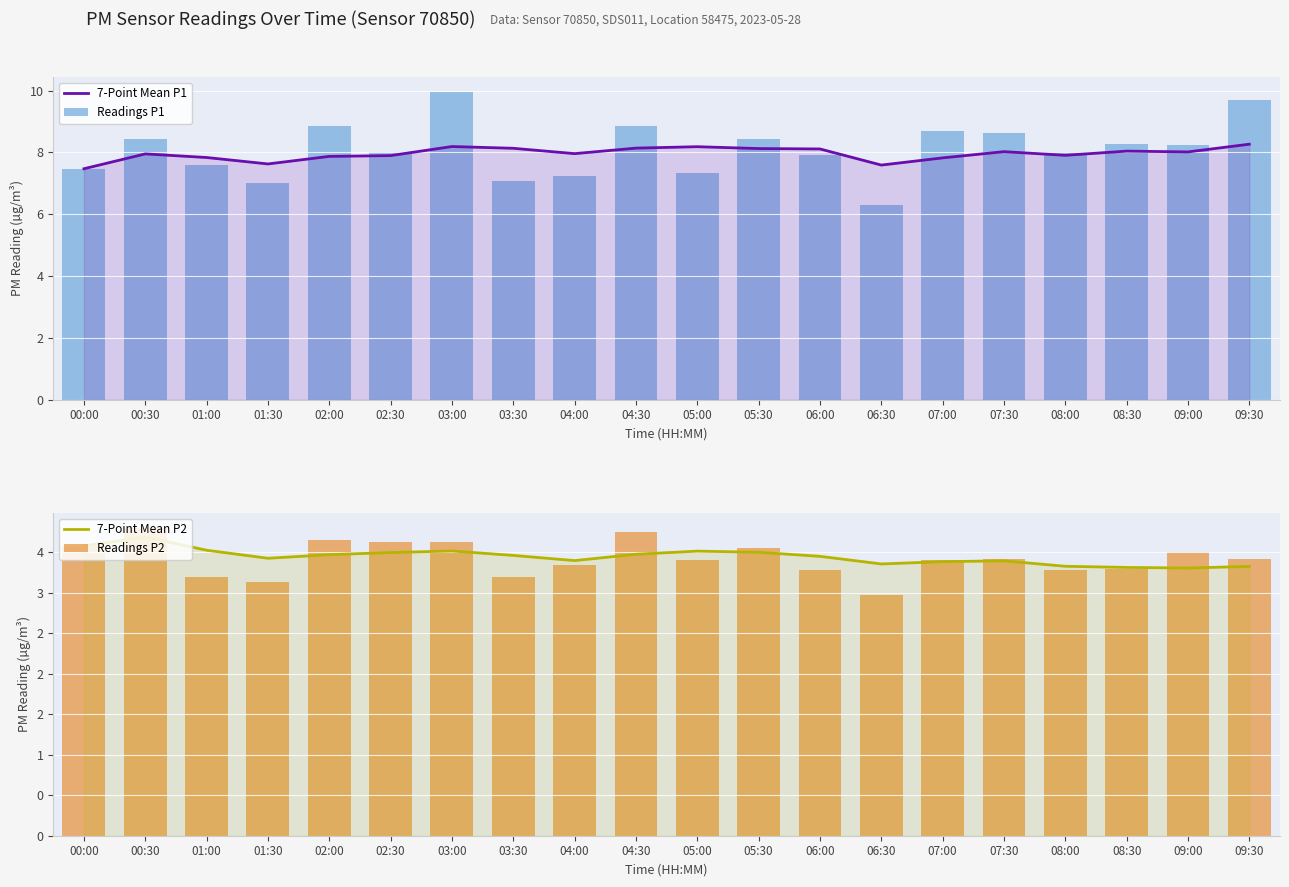

The 7-Point Mean P2 series shows 2.1 at 08:00. True or false?

False